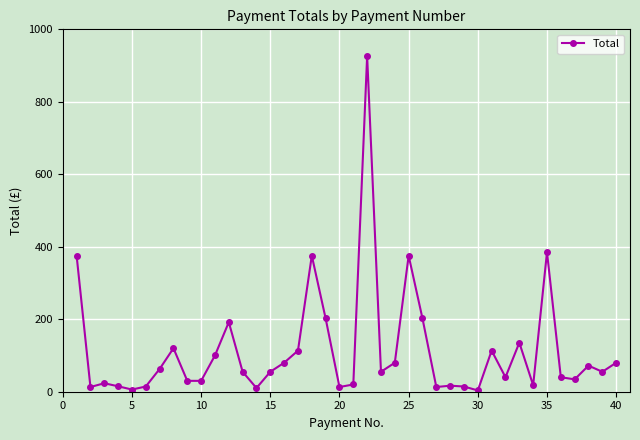

True or false: there are more than 1 points higher than both neighbors.

True